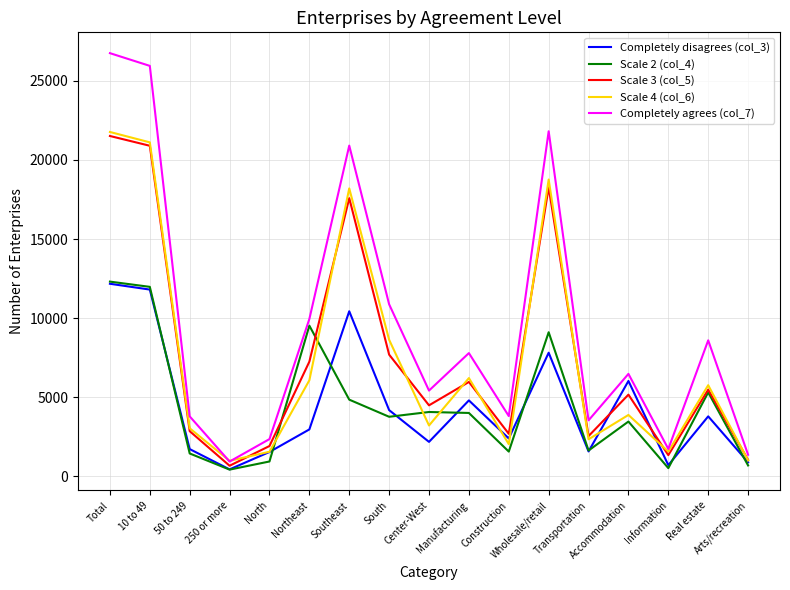

What is the maximum value shown in the chart?

26744